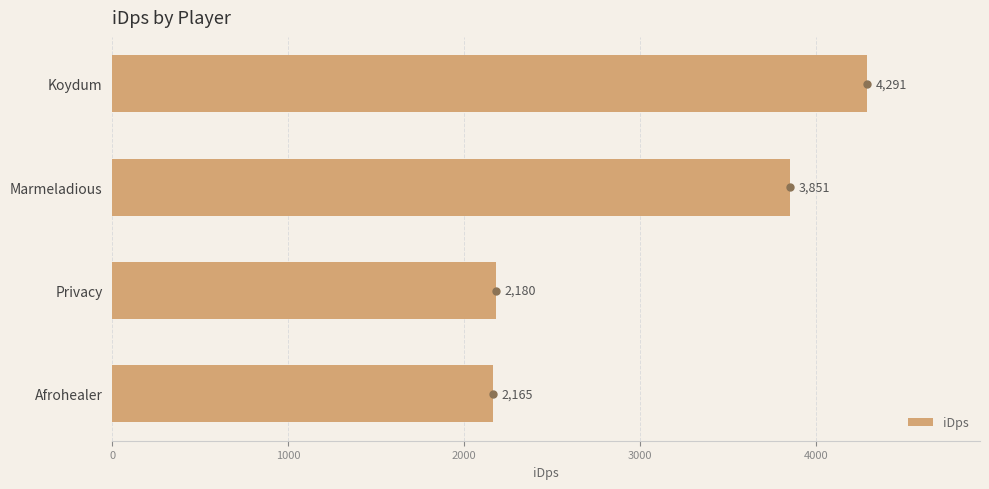

Rank the categories by value from highest to lowest.

Koydum, Marmeladious, Privacy, Afrohealer